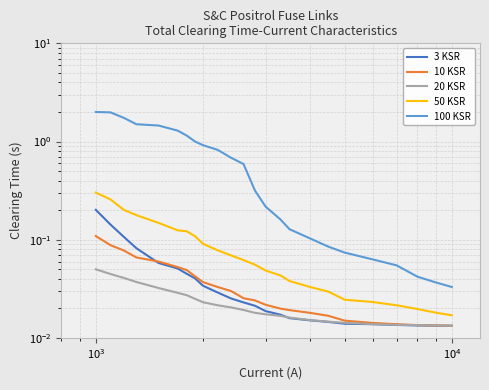

How many times do 10 KSR and 3 KSR cross each other?

1